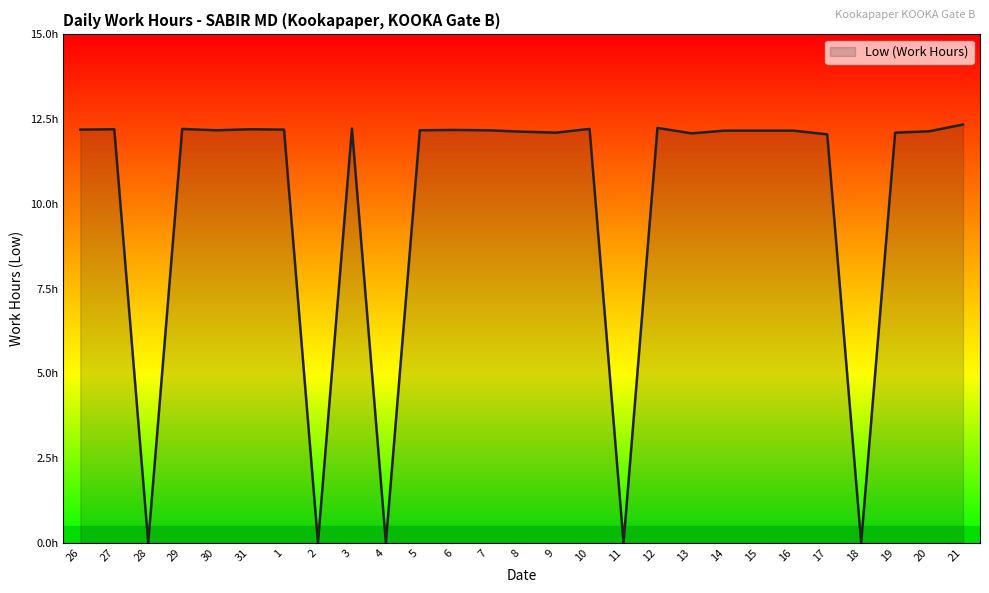

What position from the left is 1?

7